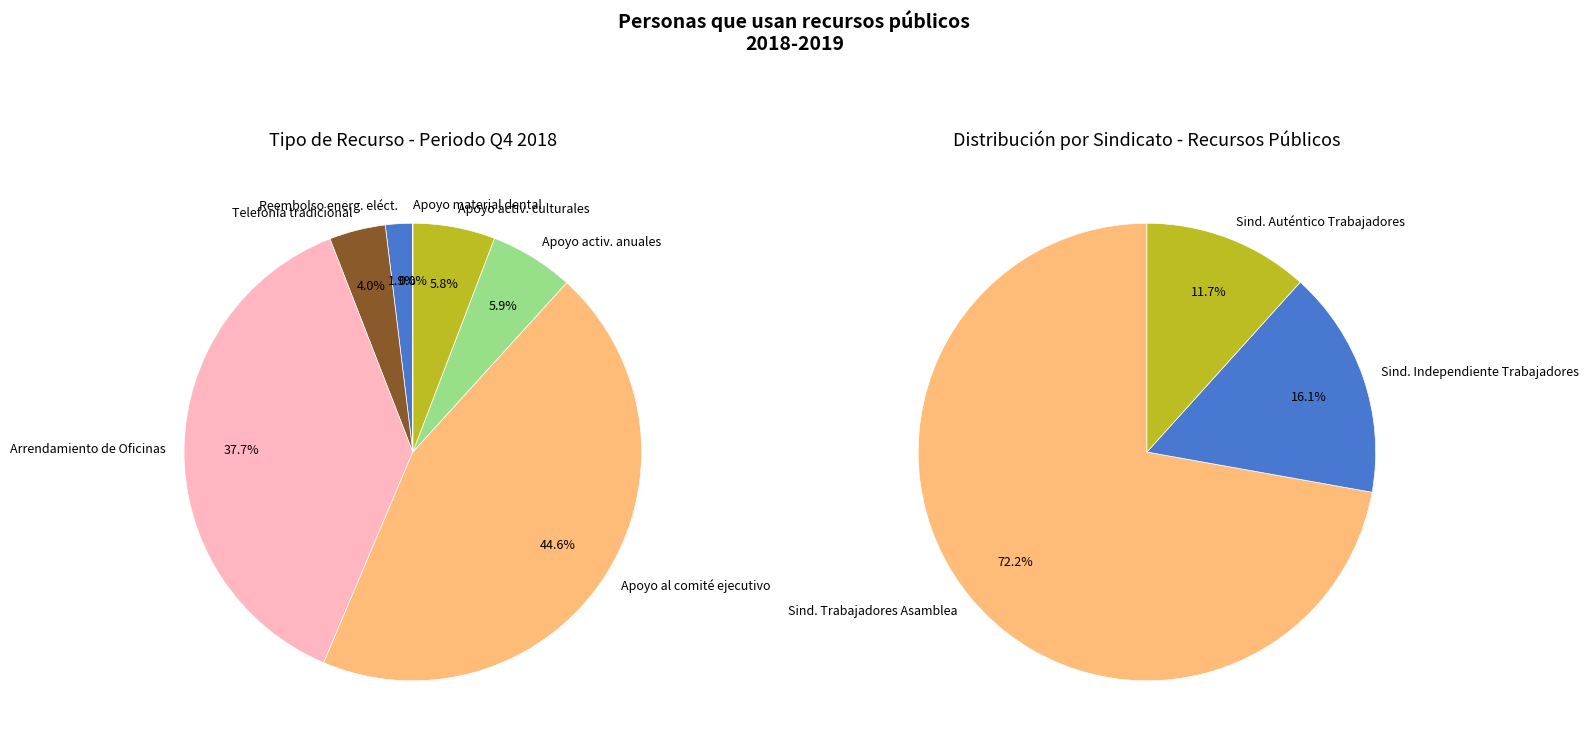

What percentage is NOT represented by Apoyo para la compra de material dental?

100.0%